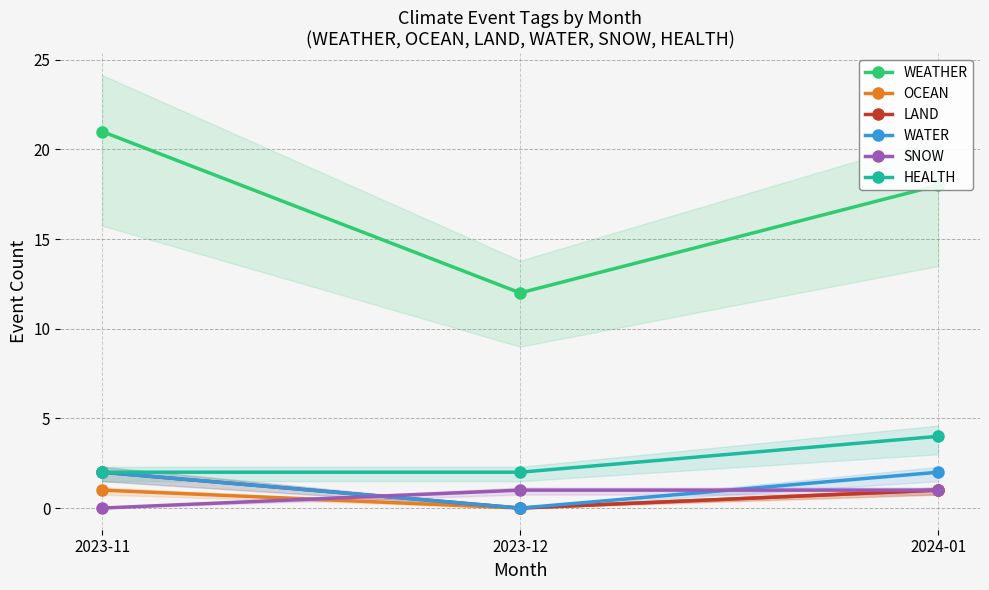

Which label corresponds to the largest value in the chart?

2023-11